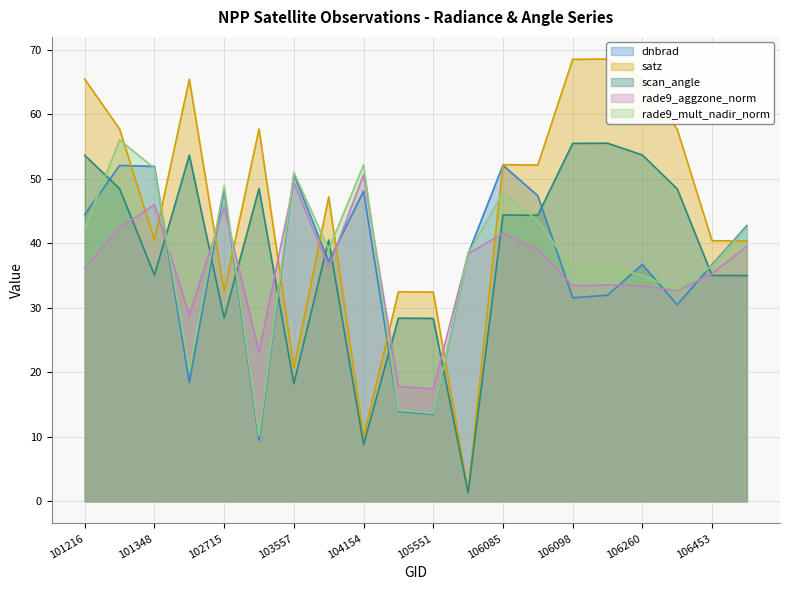

Reading right to left, what are all the values shown in this chart?

dnbrad: 42.8	36.7	30.5	36.7	32.0	31.6	47.4	52.1	38.4	13.5	14.0	48.1	37.2	50.7	9.4	48.4	18.4	51.9	52.1	44.5
satz: 40.4	40.4	57.7	65.5	68.6	68.5	52.1	52.2	1.5	32.4	32.5	10.0	47.2	20.7	57.7	32.5	65.4	40.5	57.7	65.5
scan_angle: 35.0	35.0	48.5	53.7	55.5	55.5	44.4	44.4	1.3	28.4	28.4	8.8	40.5	18.3	48.5	28.4	53.7	35.1	48.5	53.7
rade9_aggzone_norm: 39.6	35.3	32.6	33.4	33.5	33.4	39.0	41.6	38.4	17.4	17.8	50.6	36.3	49.5	23.1	45.6	28.9	46.0	42.5	36.1
rade9_mult_nadir_norm: 42.5	36.5	32.8	35.0	36.4	35.9	43.5	47.9	38.4	13.6	14.1	52.2	39.1	51.0	10.2	48.9	20.5	51.6	56.1	42.4